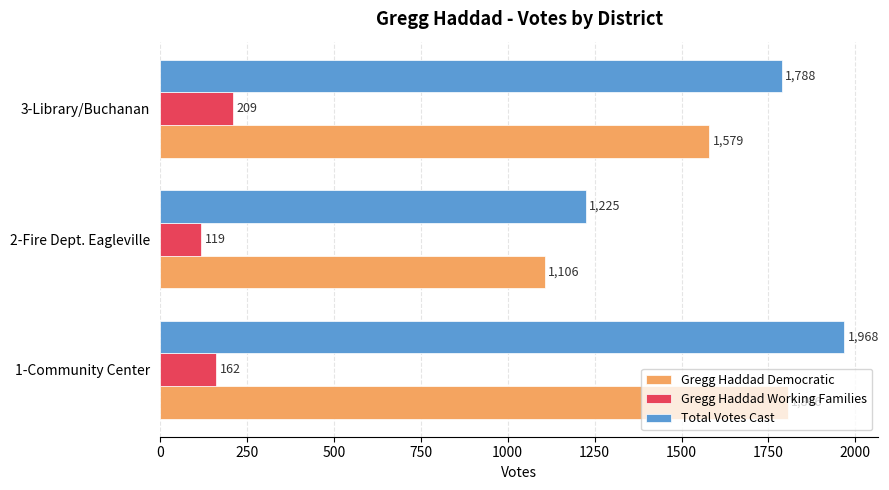

Is the value of Gregg Haddad Democratic at 1-Community Center greater than the value of Total Votes Cast at 3-Library/Buchanan?

Yes